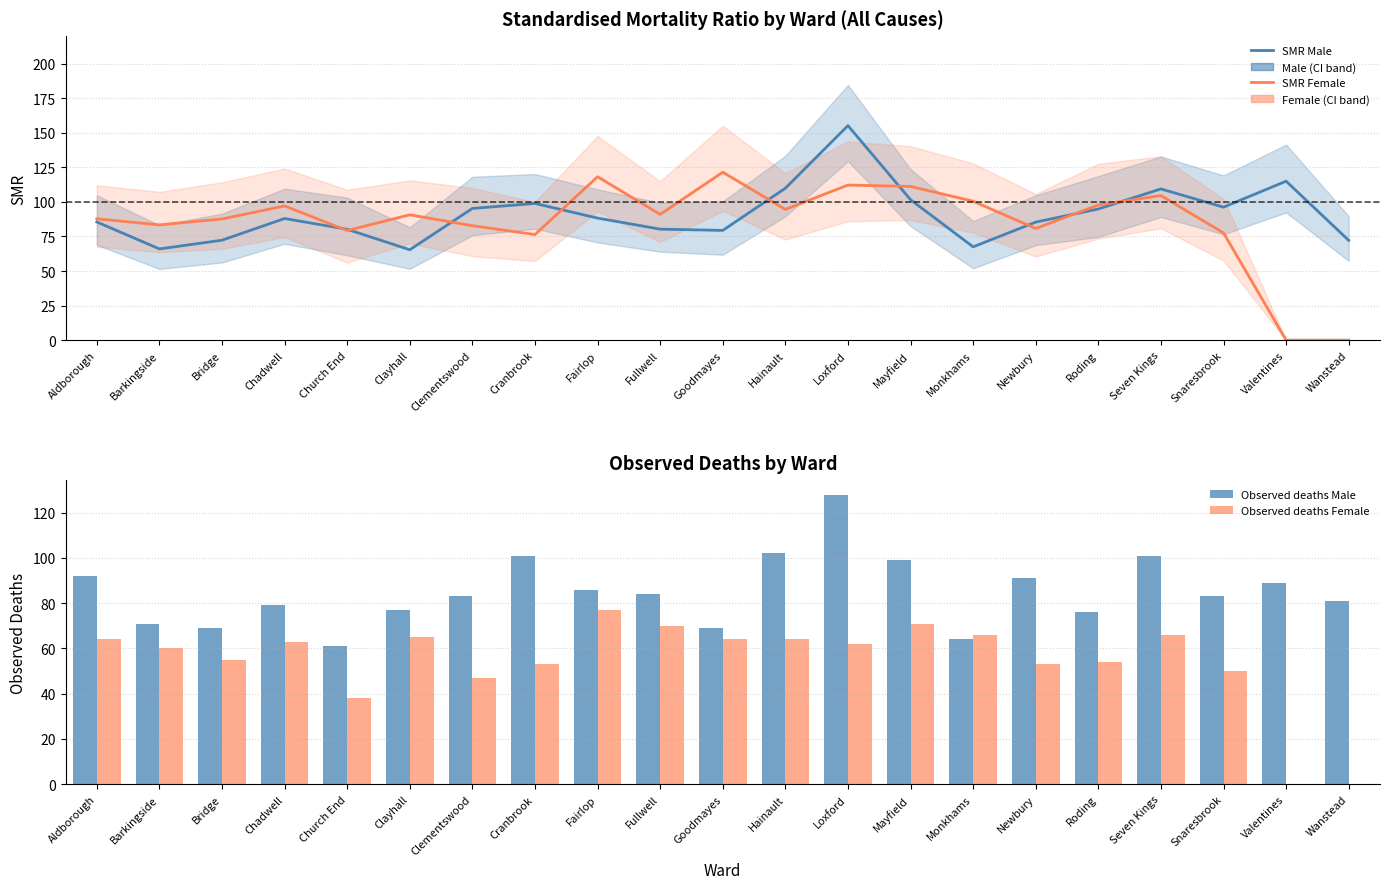

Rank the categories by SMR Female value from lowest to highest.

Valentines, Wanstead, Cranbrook, Snaresbrook, Church End, Newbury, Clementswood, Barkingside, Bridge, Aldborough, Clayhall, Fullwell, Hainault, Chadwell, Roding, Monkhams, Seven Kings, Mayfield, Loxford, Fairlop, Goodmayes